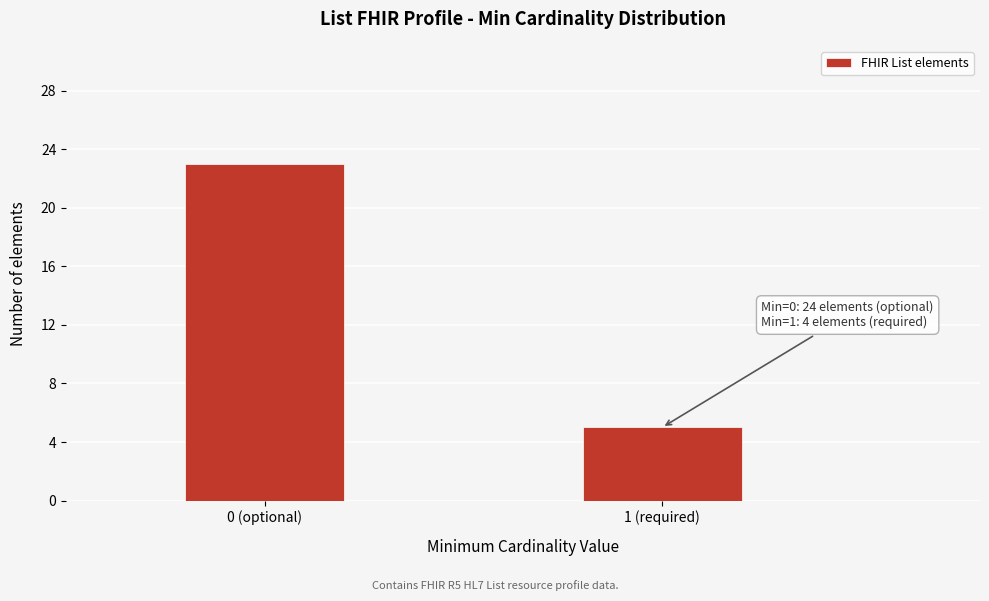

Reading right to left, list all the values displayed in this chart.

1 (required)=5	0 (optional)=23